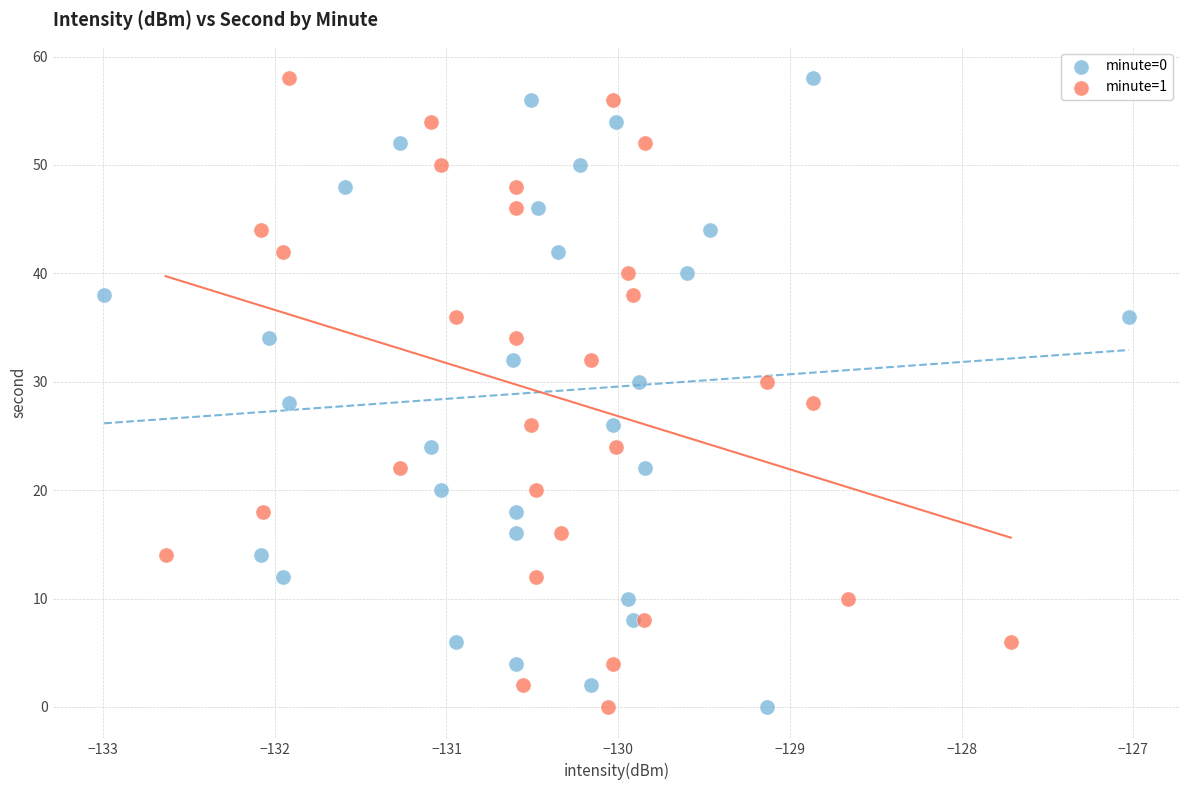

What are all the series names shown in the legend?

minute=0, minute=1